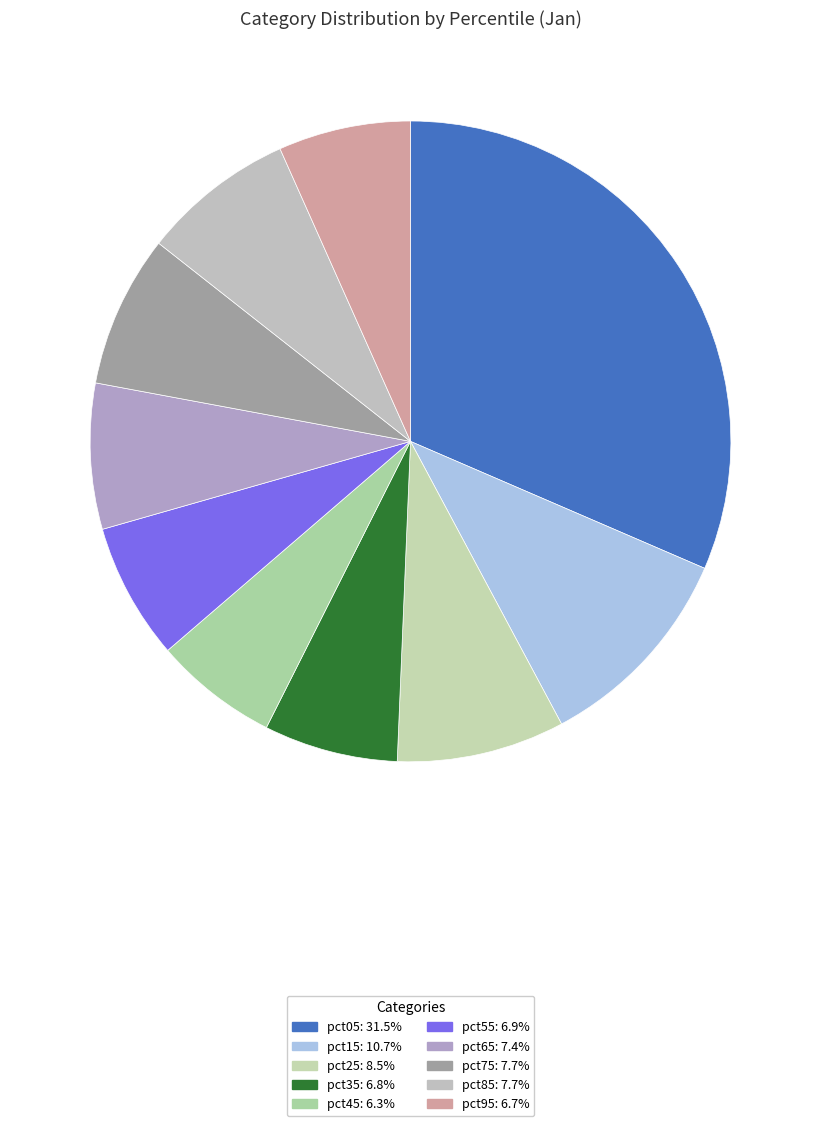

What is the smallest slice in the pie chart?

pct45